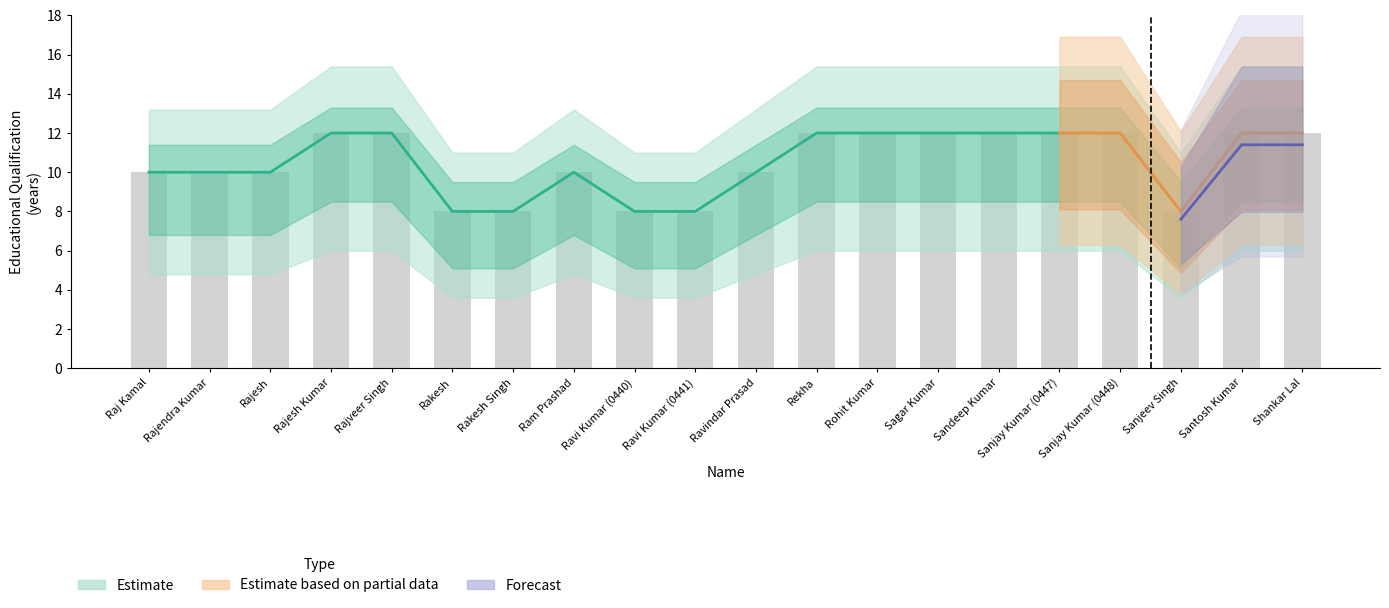

Rank the categories by Educational Qualification value from lowest to highest.

Rakesh, Rakesh Singh, Ravi Kumar (0440), Ravi Kumar (0441), Sanjeev Singh, Raj Kamal, Rajendra Kumar, Rajesh, Ram Prashad, Ravindar Prasad, Rajesh Kumar, Rajveer Singh, Rekha, Rohit Kumar, Sagar Kumar, Sandeep Kumar, Sanjay Kumar (0447), Sanjay Kumar (0448), Santosh Kumar, Shankar Lal